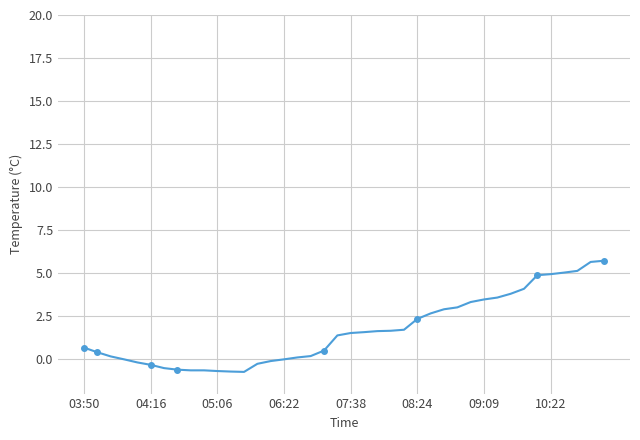

What is the change in value from 16 to 22?

+1.5